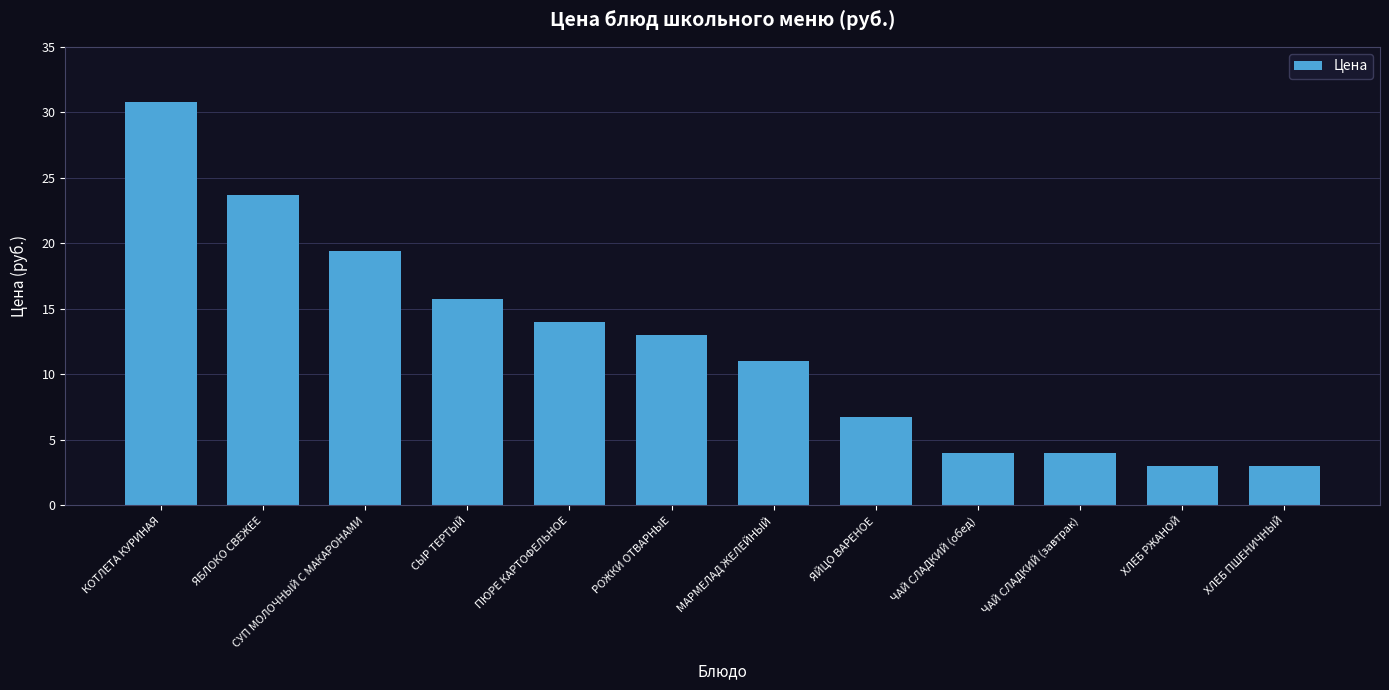

The value at СЫР ТЕРТЫЙ is 8.5. True or false?

False